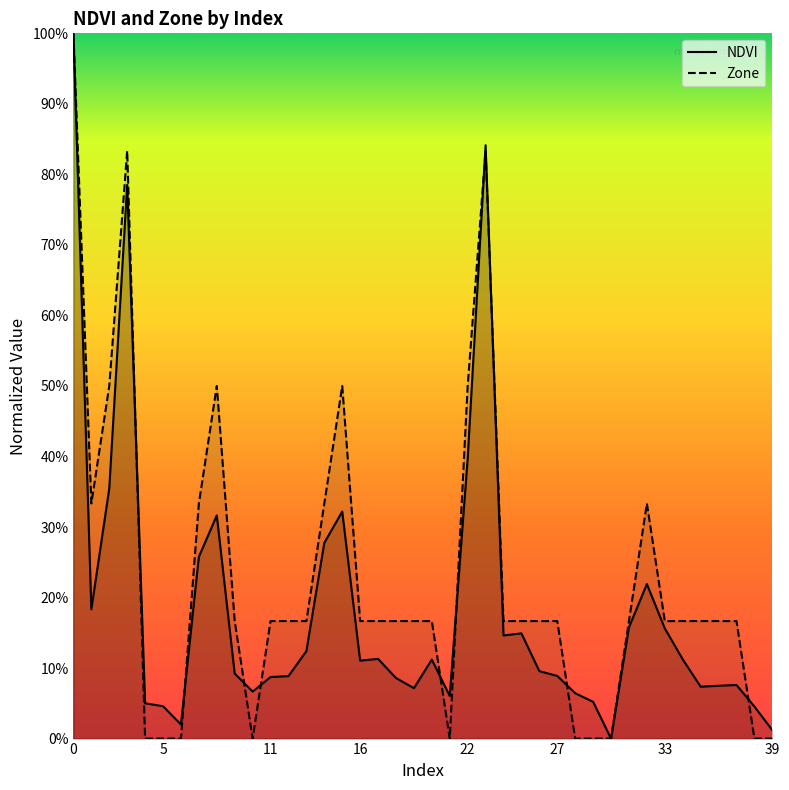

How many times do NDVI and Zone cross each other?

10